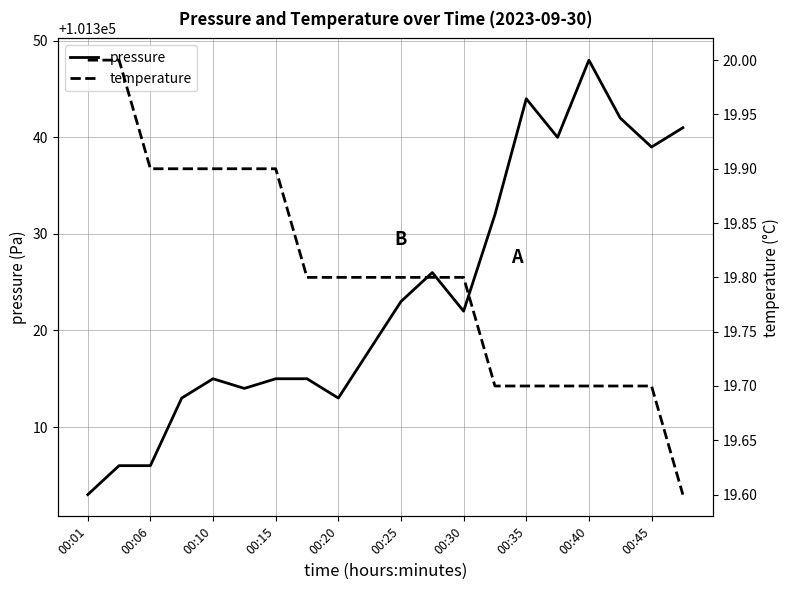

How many lines are shown in the chart?

2